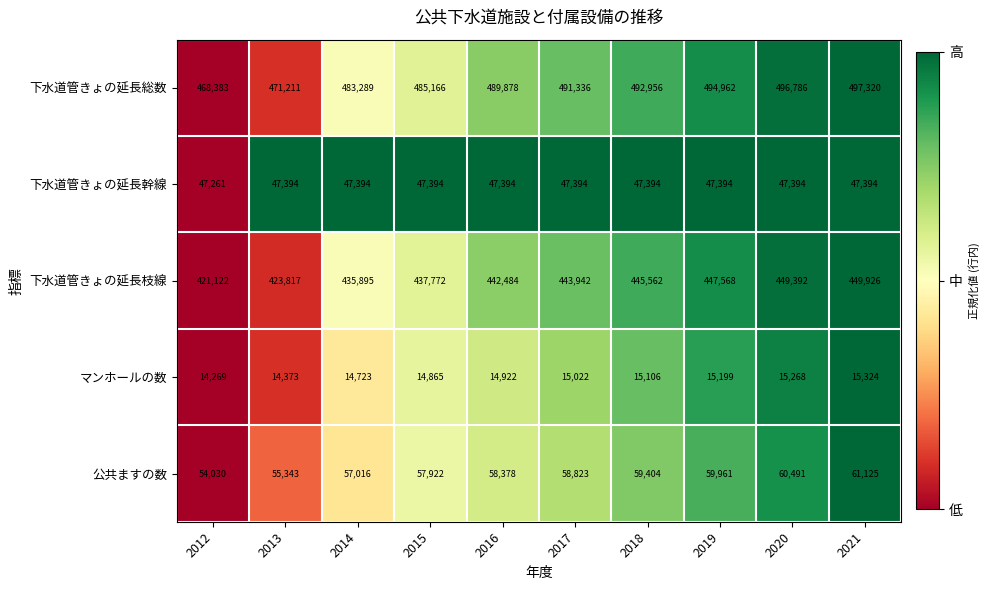

What is the difference between the maximum and minimum values in the 下水道管きょの延長総数 series?

28937